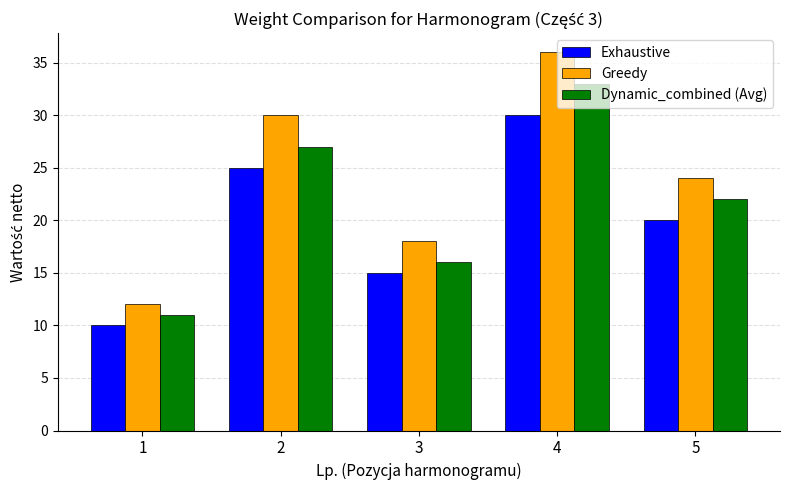

What is the value of the Greedy bar at the 1st from the left?

12